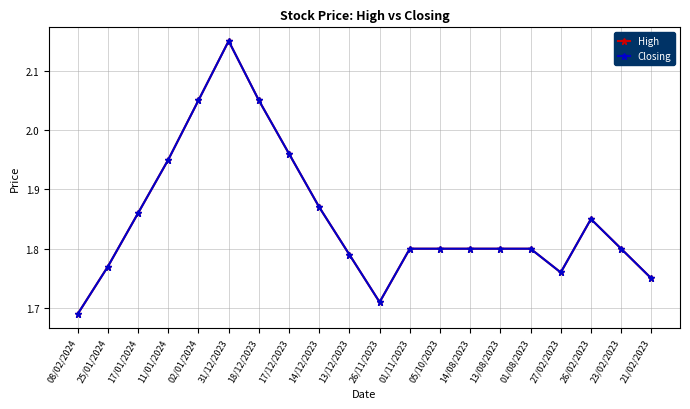

The value of High at 31/12/2023 is 2.1. True or false?

True